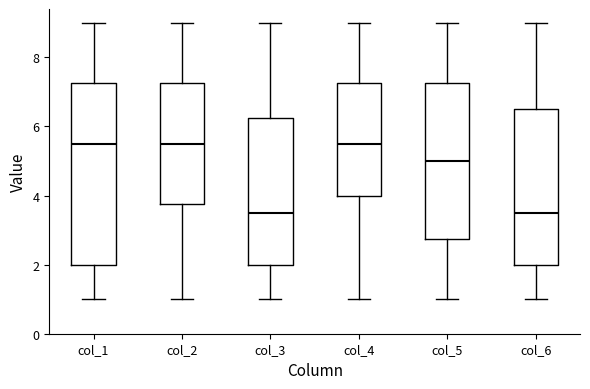

Reading left to right, transcribe this box plot: for each box, give where its median line is, the range the box spans, and where its two whiskers end, as read against the y-axis. The values are not printed on the chart, so give them approximately, as read against the axis.

col_1: median 5.6, box 2.0 to 7.2, whiskers 1.0 to 9.0
col_2: median 5.6, box 3.8 to 7.2, whiskers 1.0 to 9.0
col_3: median 3.6, box 2.0 to 6.2, whiskers 1.0 to 9.0
col_4: median 5.6, box 4.0 to 7.2, whiskers 1.0 to 9.0
col_5: median 5.0, box 2.8 to 7.2, whiskers 1.0 to 9.0
col_6: median 3.6, box 2.0 to 6.6, whiskers 1.0 to 9.0